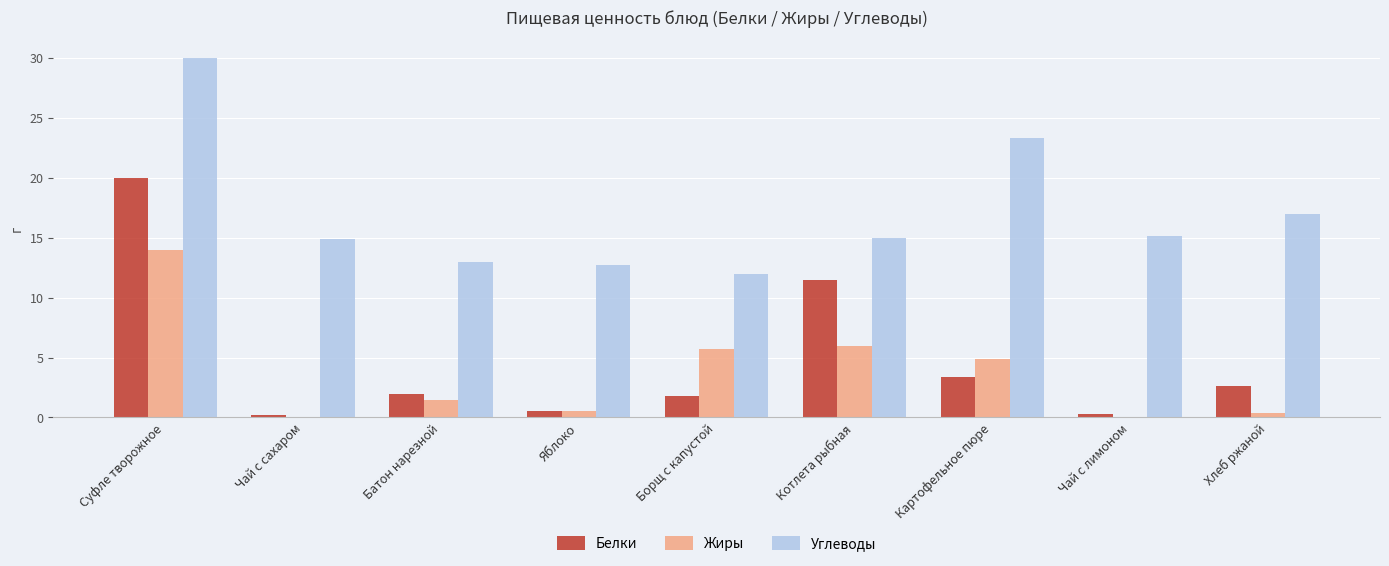

Does the chart contain stacked bars?

No